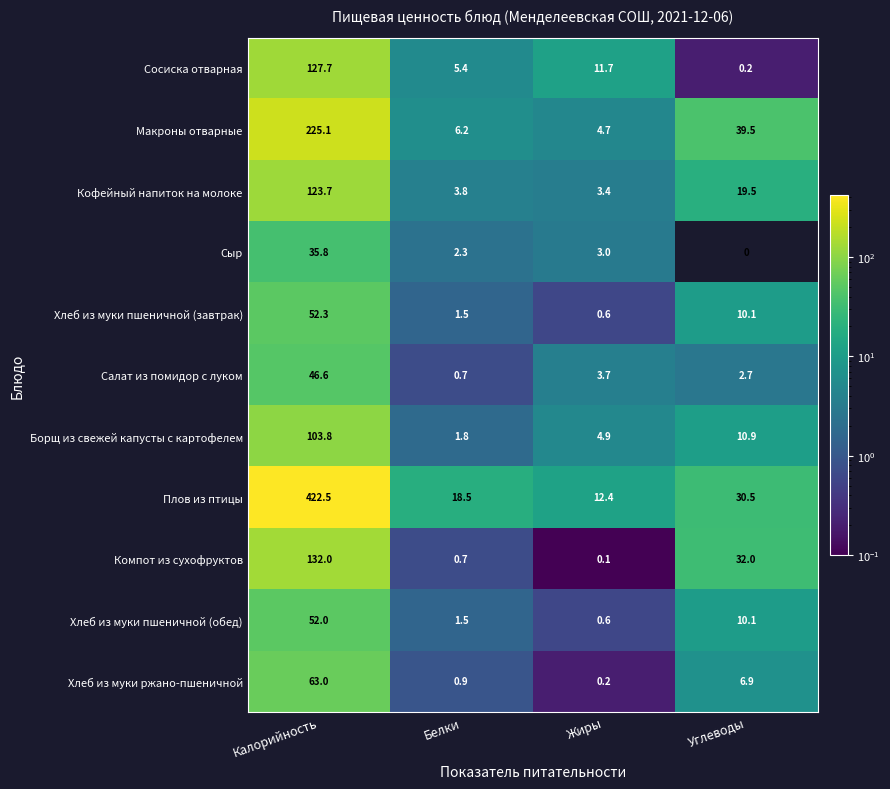

At which category is the sum across all series the highest?

Калорийность